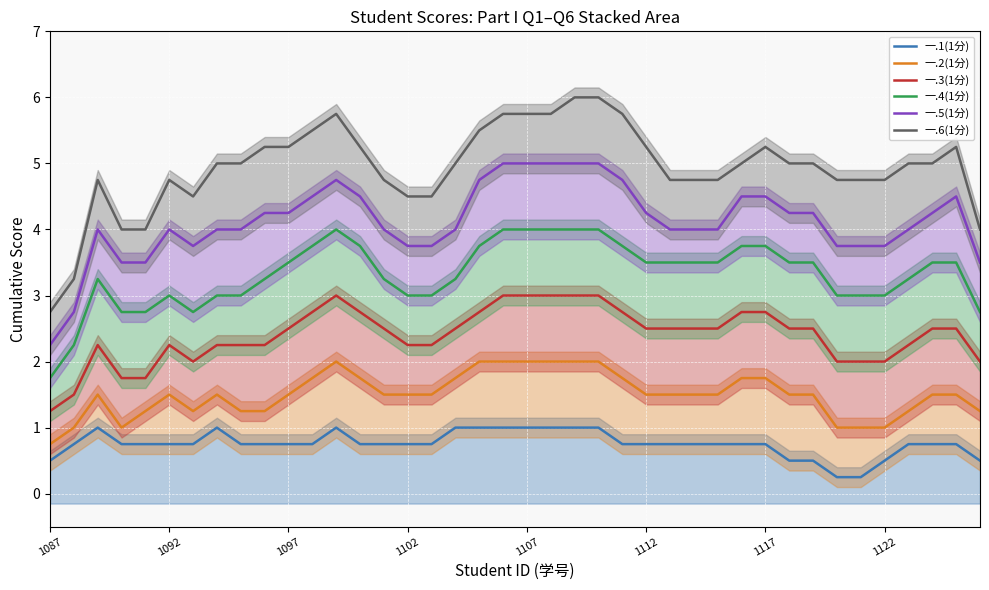

The value of 一.5(1分) at 13 is 1.5. True or false?

False